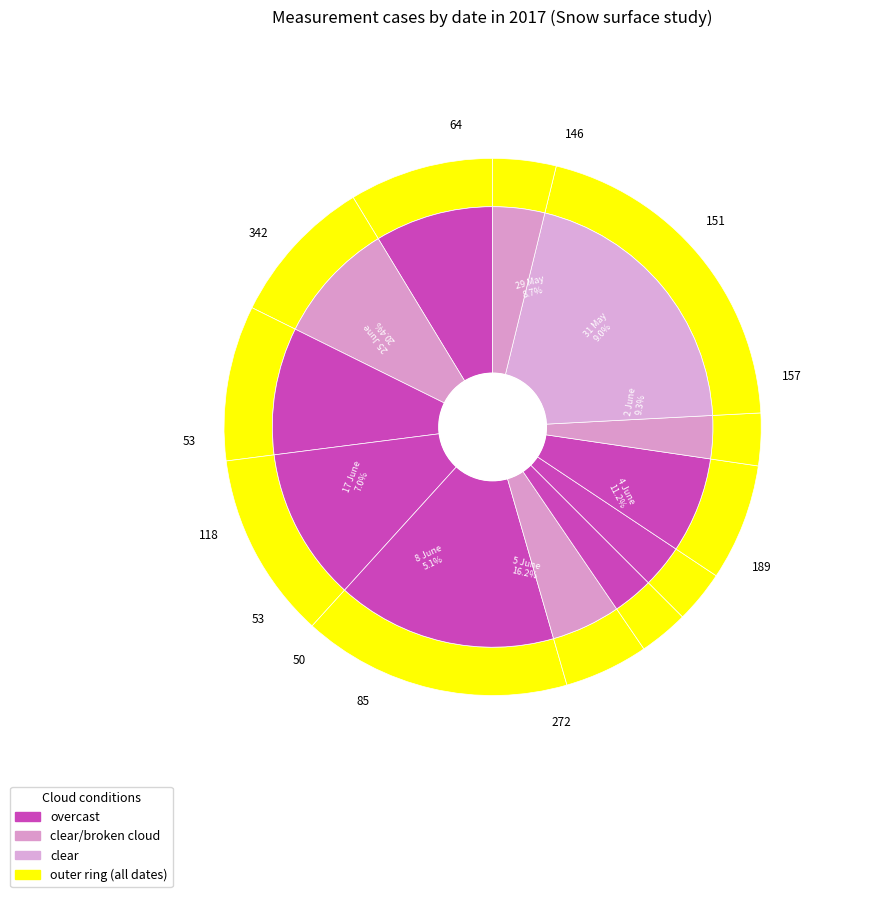

What percentage do 25 June and 16 June together represent?

23.5%